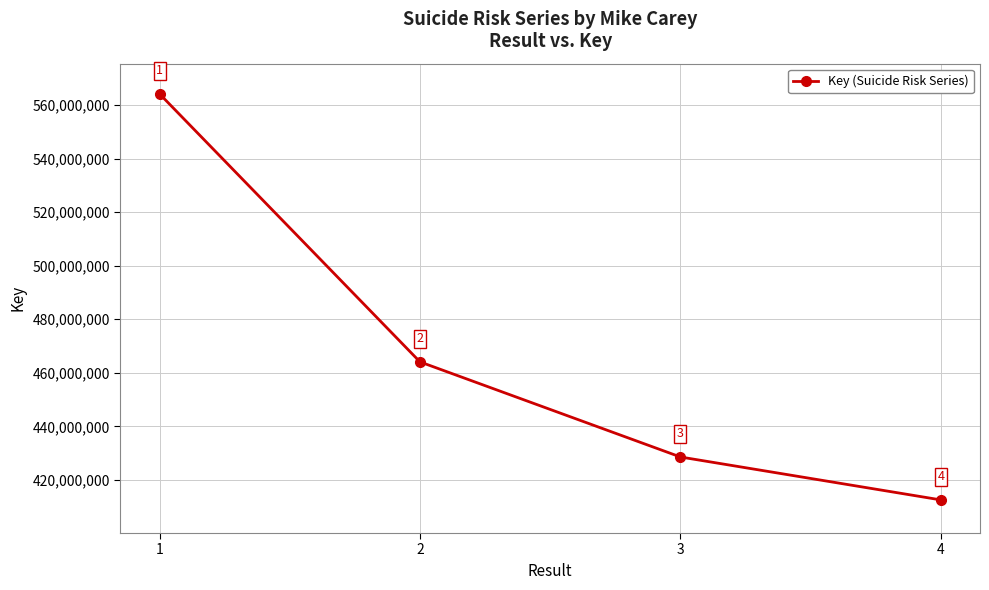

What is the value of the 4th point from the left?

412486529